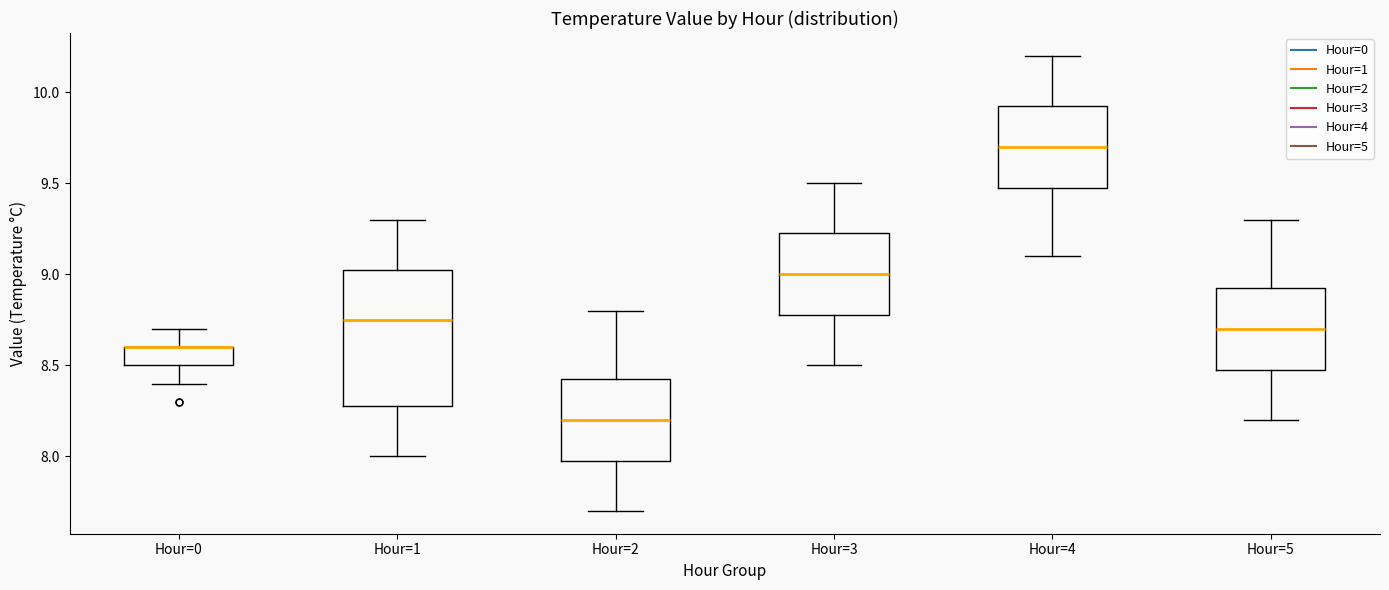

Reading left to right, read every box against the y-axis: the position of its median line, the range the box covers, and the ends of its whiskers. The values are not printed on the chart, so give them approximately, as read against the axis.

Hour=0: median 8.60 (drawn on the box's upper edge), box 8.50 to 8.60, whiskers 8.40 to 8.70
Hour=1: median 8.75, box 8.30 to 9.05, whiskers 8.00 to 9.30
Hour=2: median 8.20, box 8.00 to 8.45, whiskers 7.70 to 8.80
Hour=3: median 9.00, box 8.80 to 9.25, whiskers 8.50 to 9.50
Hour=4: median 9.70, box 9.50 to 9.95, whiskers 9.10 to 10.20
Hour=5: median 8.70, box 8.50 to 8.95, whiskers 8.20 to 9.30